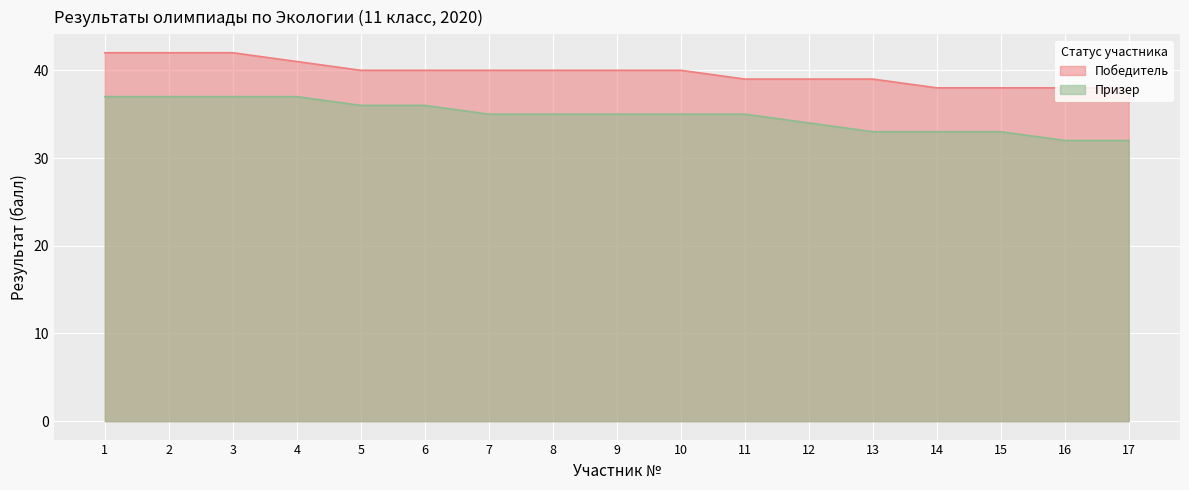

True or false: Призер and Победитель cross at least once.

False